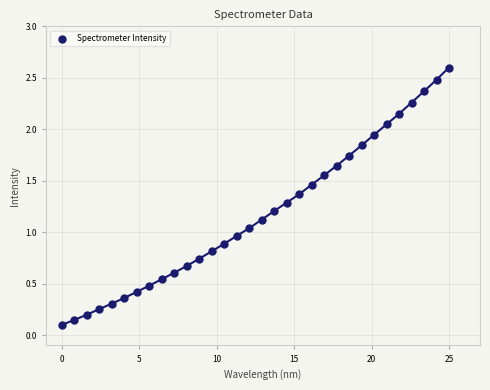

What is the range of X values (max minus min)?

25.0